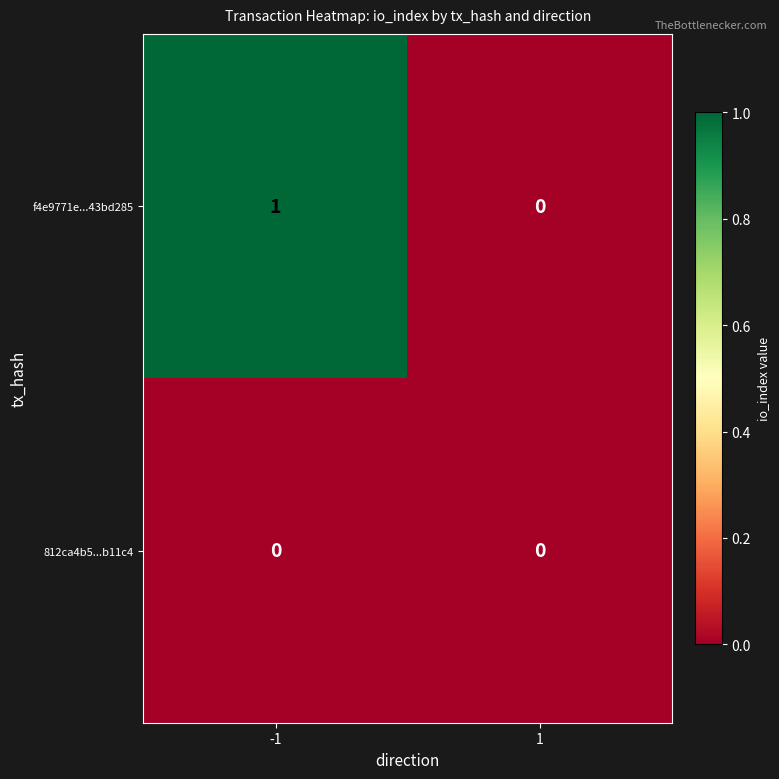

Reading right to left, what are all the values shown in this chart?

f4e9771e...43bd285: 1=0	-1=1
812ca4b5...b11c4: 1=0	-1=0